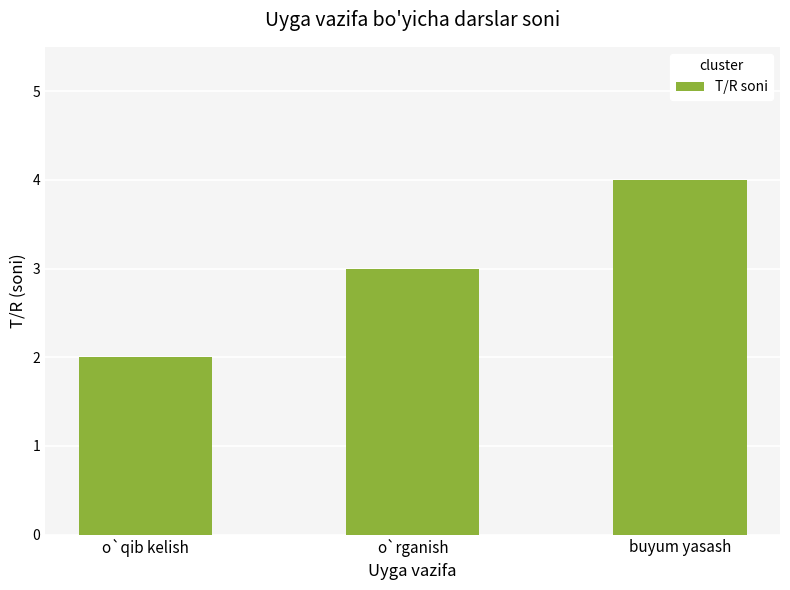

Reading left to right, extract all data points from this chart.

o`qib kelish=2	o`rganish=3	buyum yasash=4